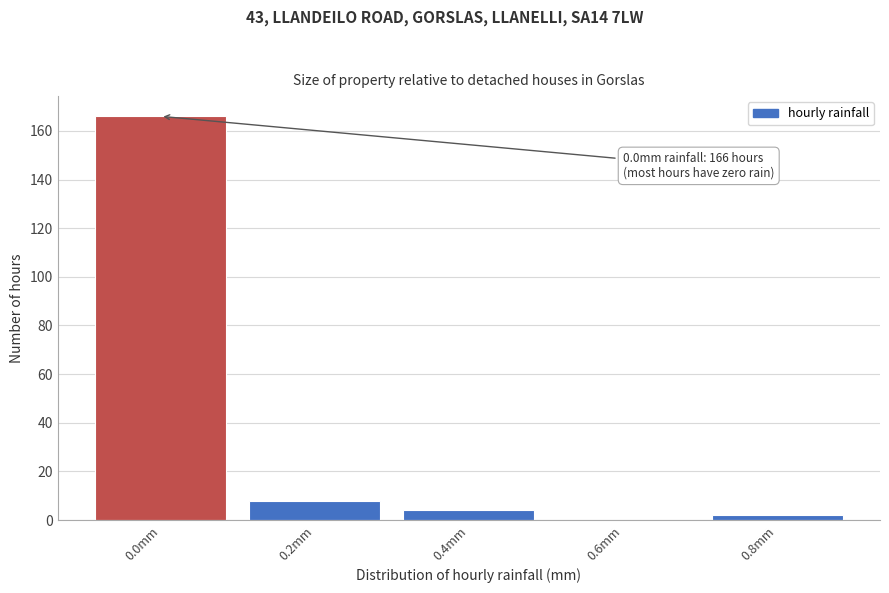

Reading left to right, list all the values displayed in this chart.

0.0mm=166	0.2mm=8	0.4mm=4	0.6mm=0	0.8mm=2